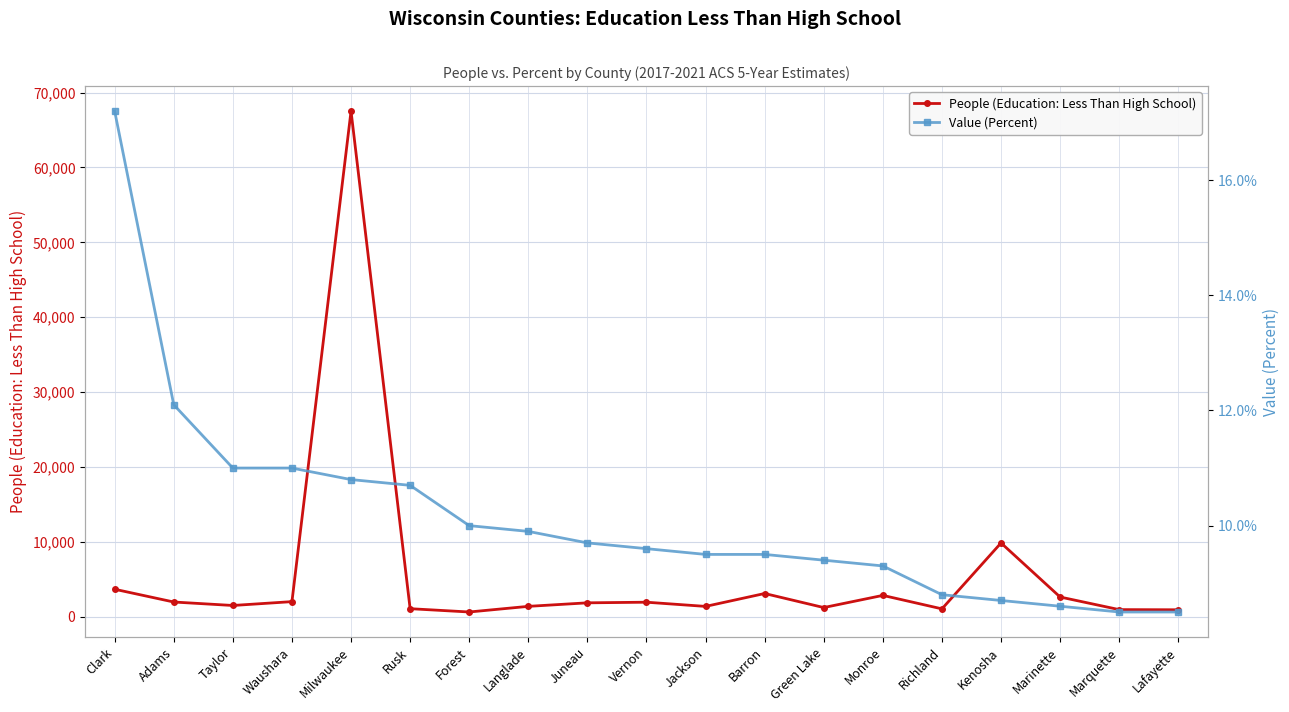

The value of Value (Percent) at Marquette is 8.5. True or false?

True